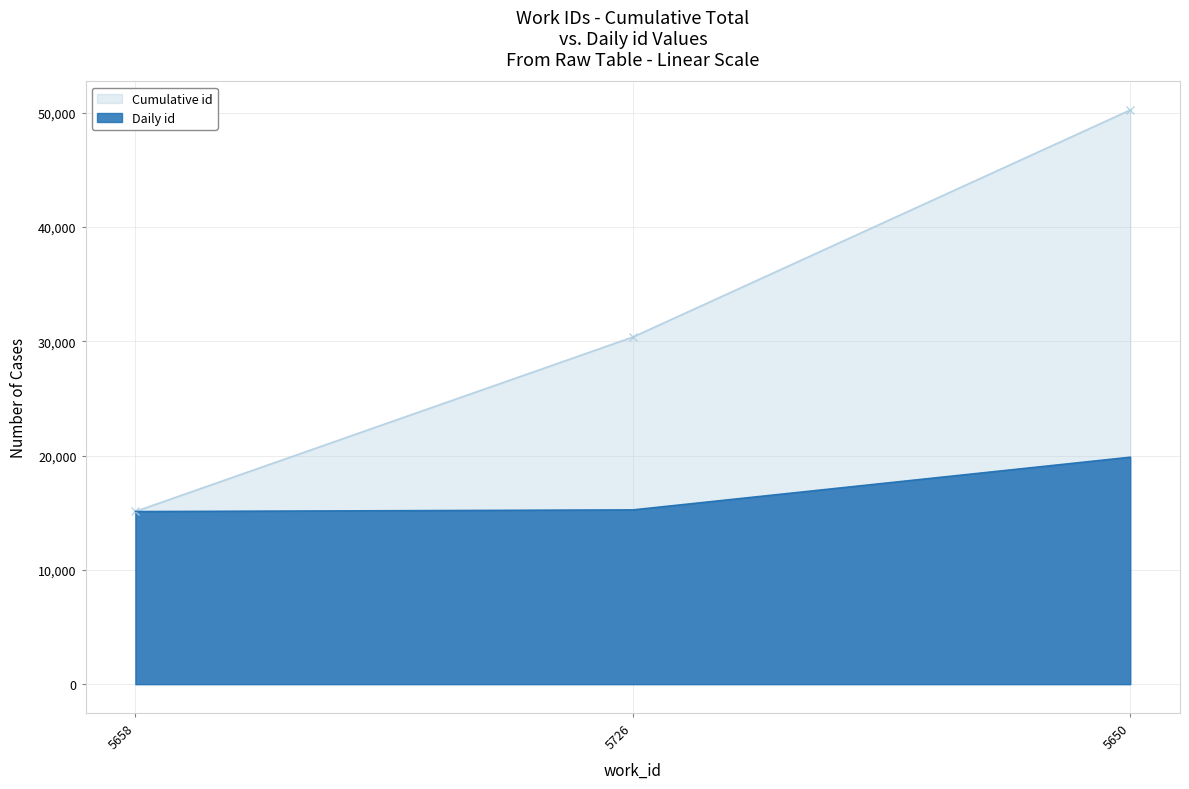

At which category does the chart reach its minimum across all series?

5658